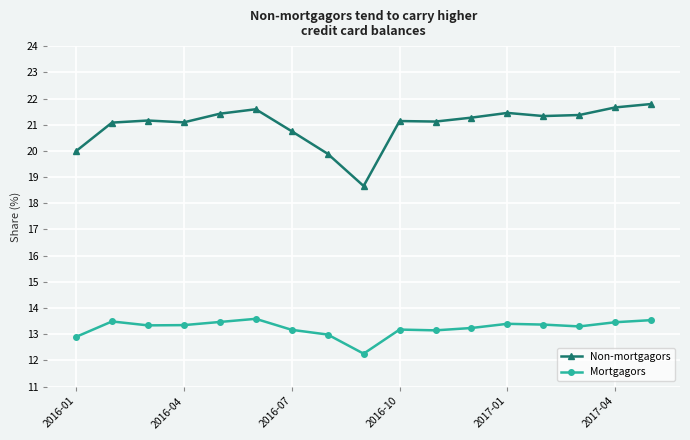

Which series has the widest spread of values?

Non-mortgagors